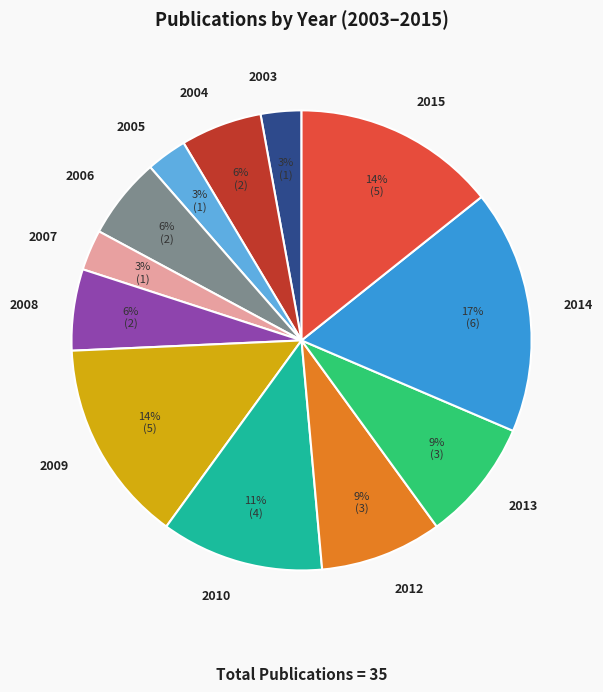

Combined, do 2006 and 2009 account for over 50%?

No